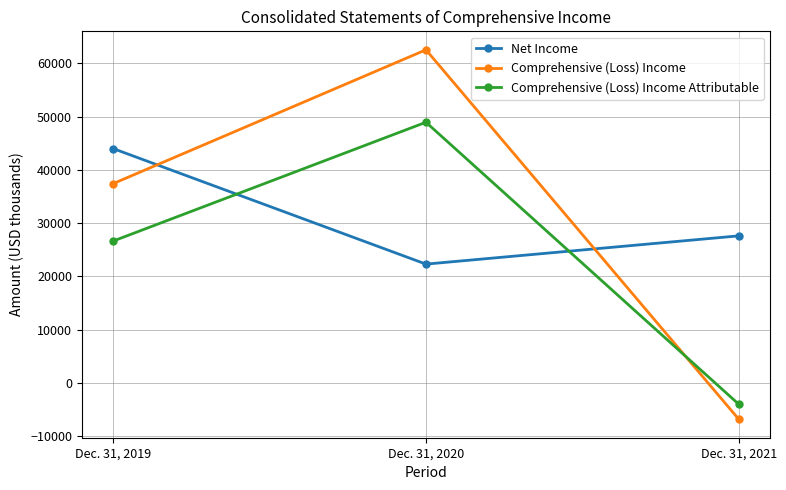

What is the total value across all series at Dec. 31, 2020?

133803